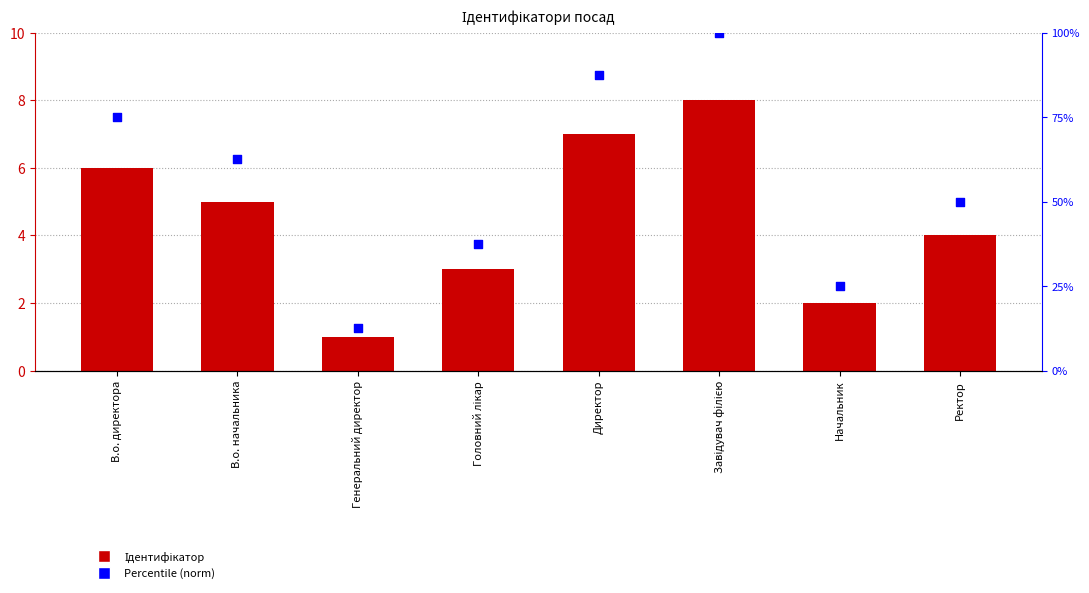

Which series contains the lowest Y value?

Ідентифікатор